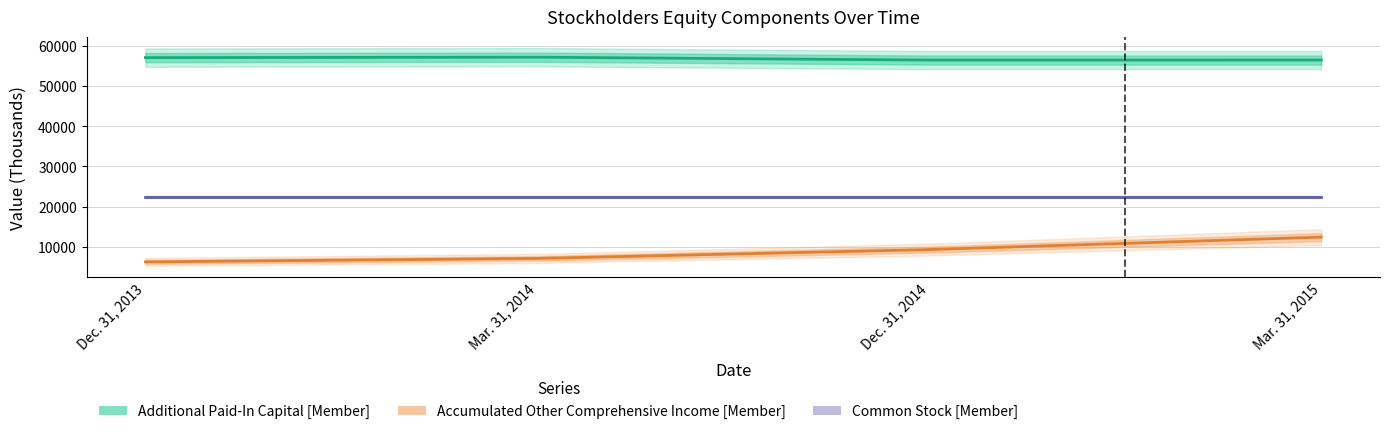

What is the difference between the highest and lowest values at Dec. 31, 2013?

50899